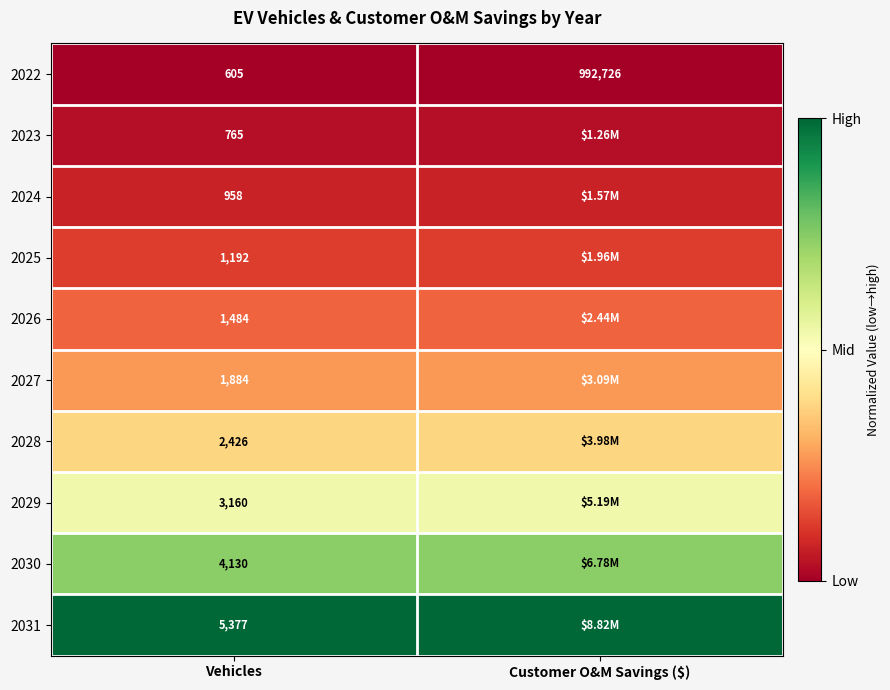

Is the value of 2025 at Vehicles greater than the value of 2031 at Vehicles?

No